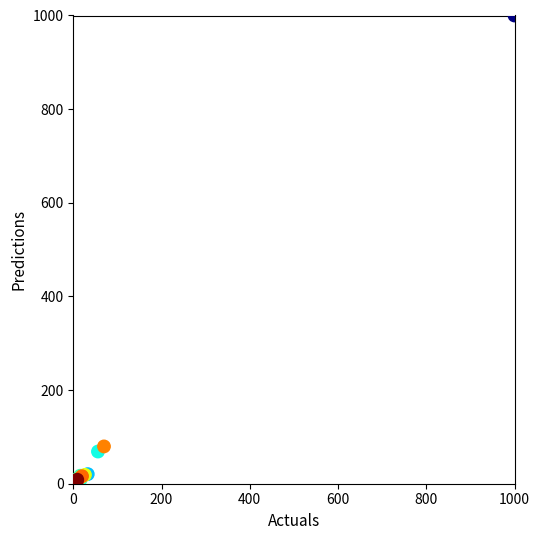

What Y value in the scatter plot is closest to 500?

79.6